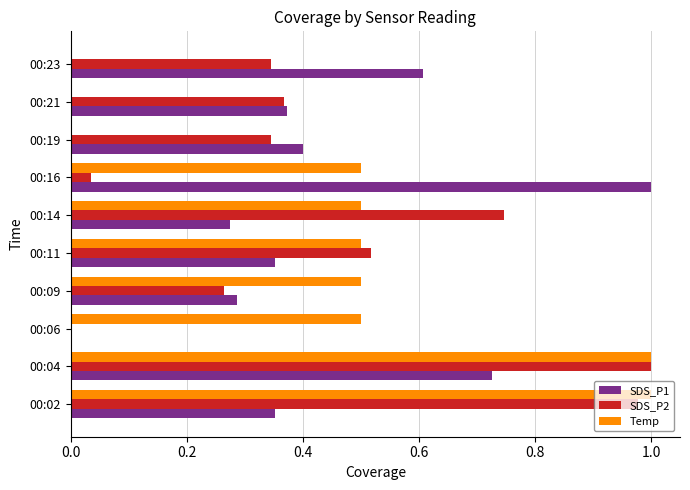

Which series changed the most between 00:06 and 00:14?

SDS_P2